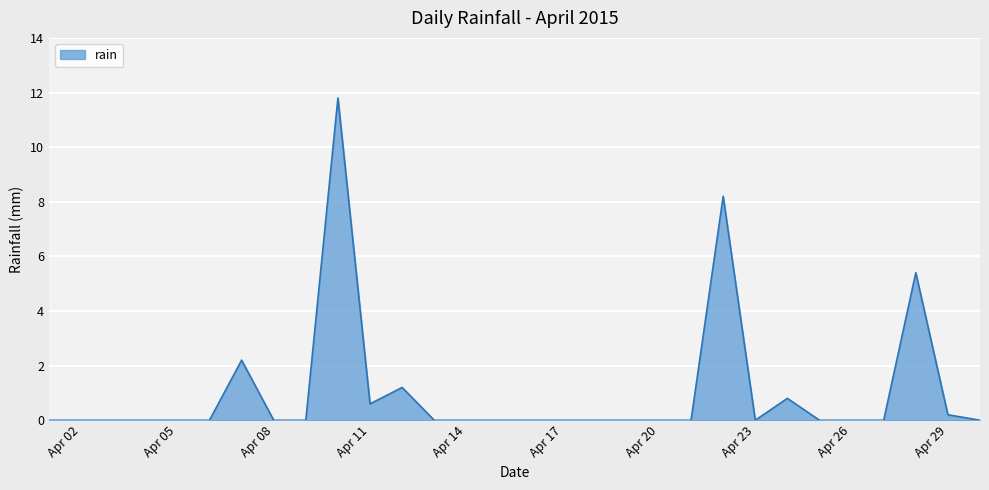

Count the number of data series in this chart.

1